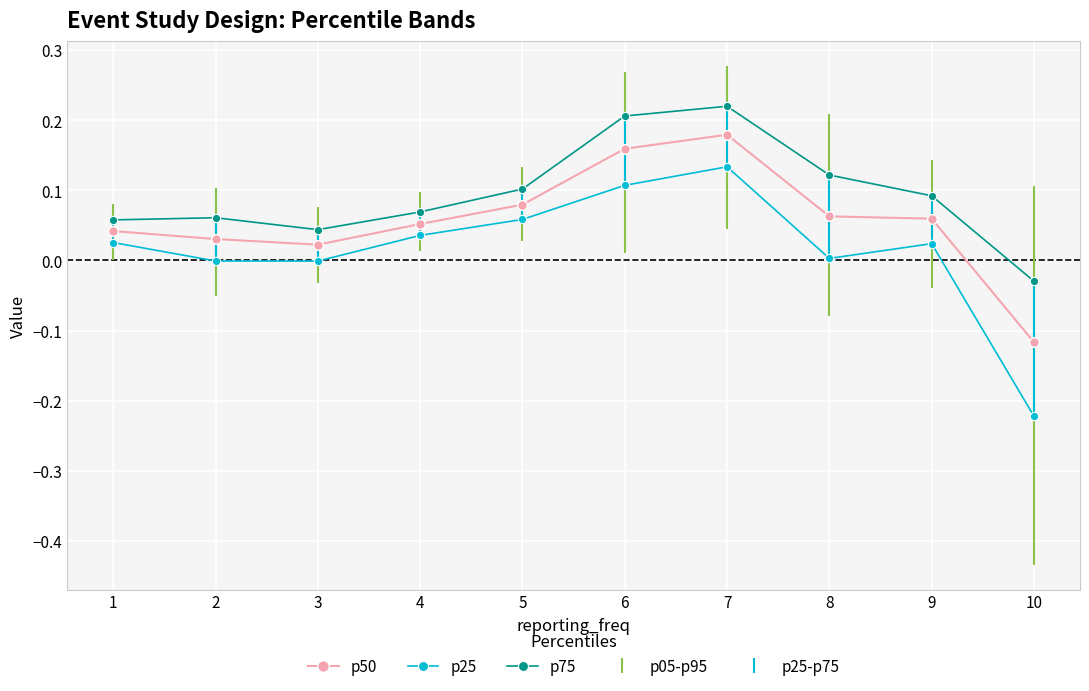

How many lines are shown in the chart?

3